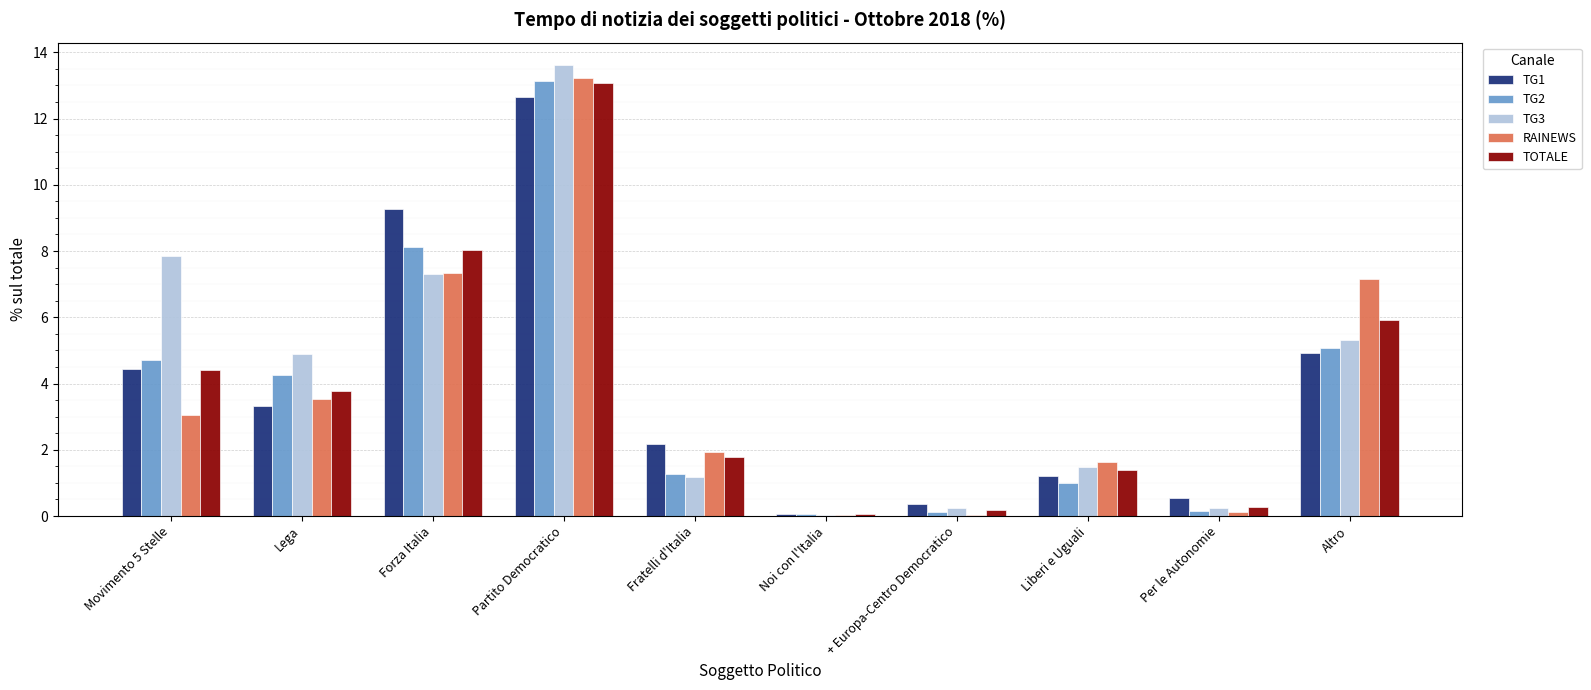

How many groups of bars are there?

10